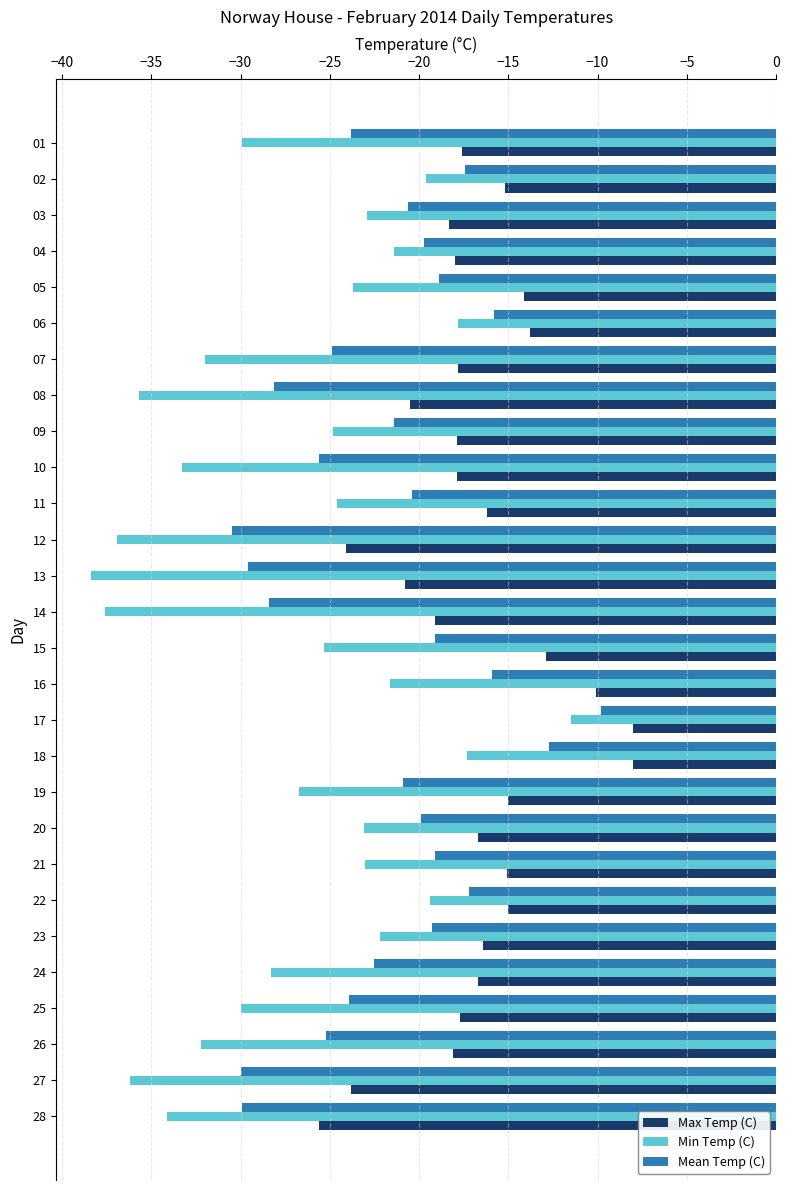

At which category is the sum across all series the highest?

17